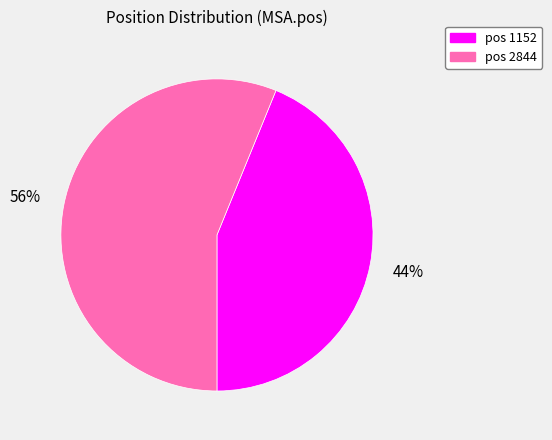

To the nearest percent, what is the average slice percentage?

50%